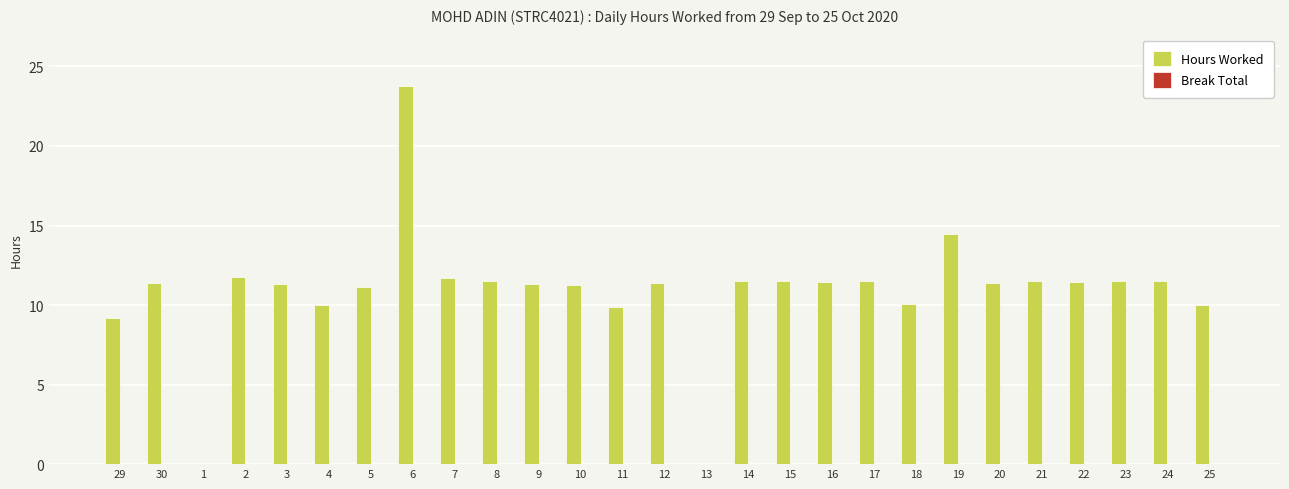

True or false: the data shows 11.2 at 5.

True